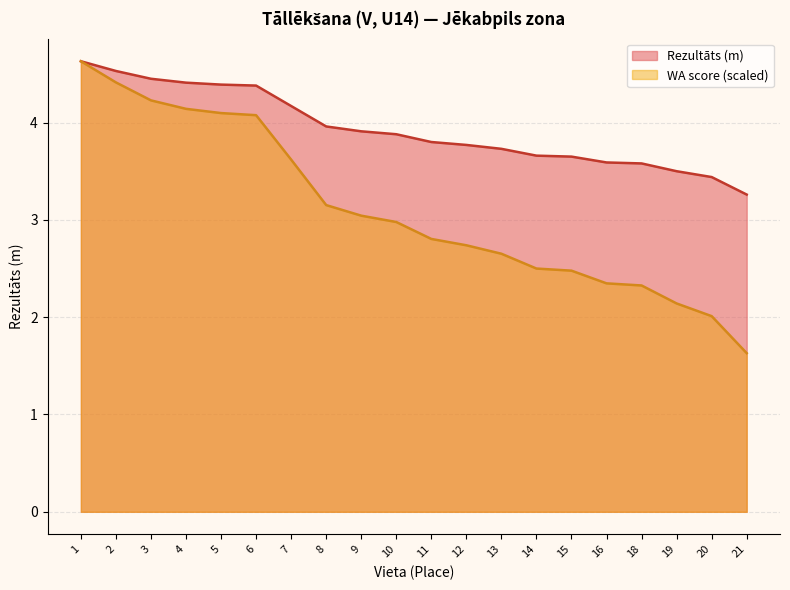

Is the value of WA at 14 greater than the value of Rezultāts at 14?

No